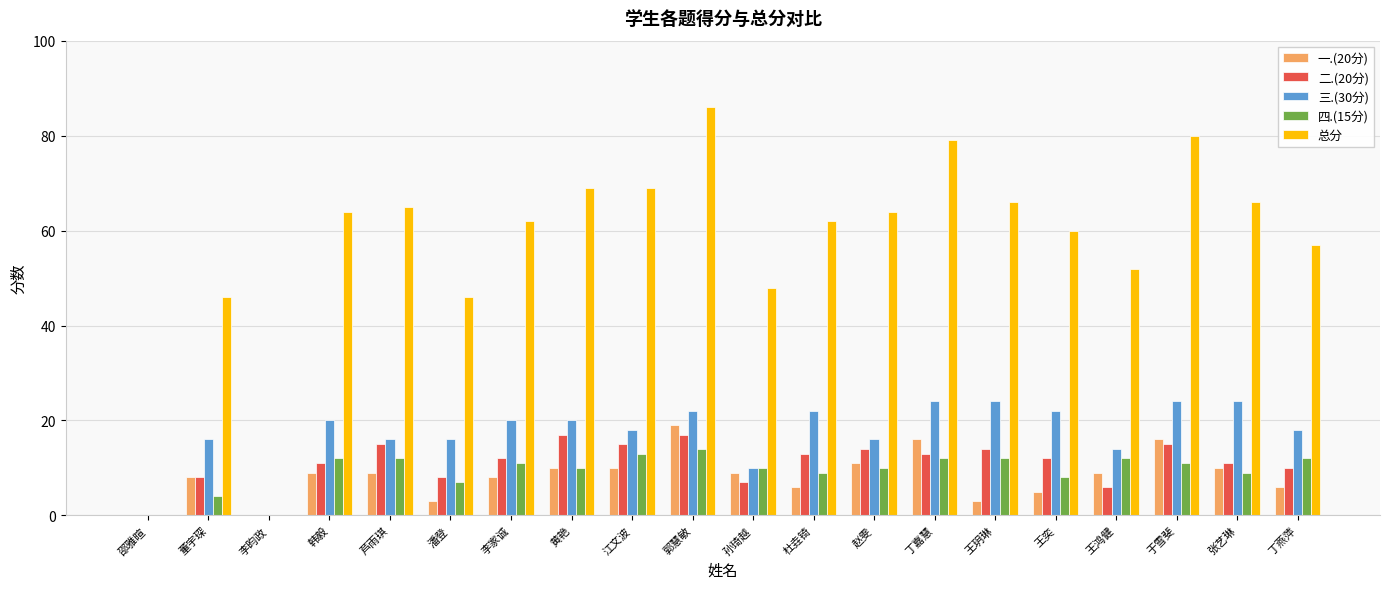

Is it true that 一.(20分) equals 16 at 于雪斐?

True